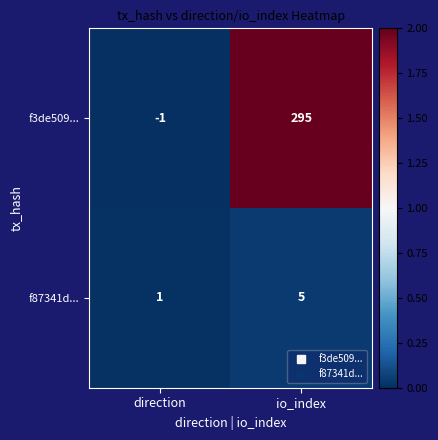

How many categories are shown in the chart?

2